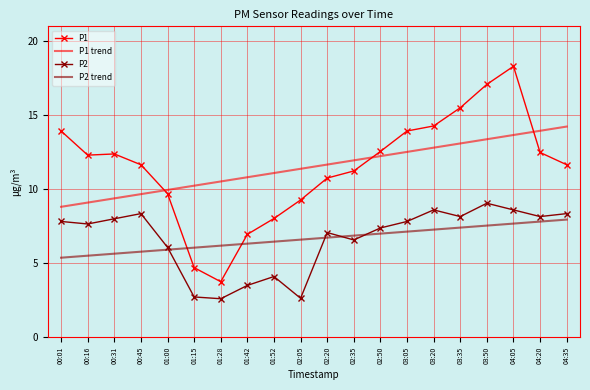

What is the total value across all series at 04:20?

42.4